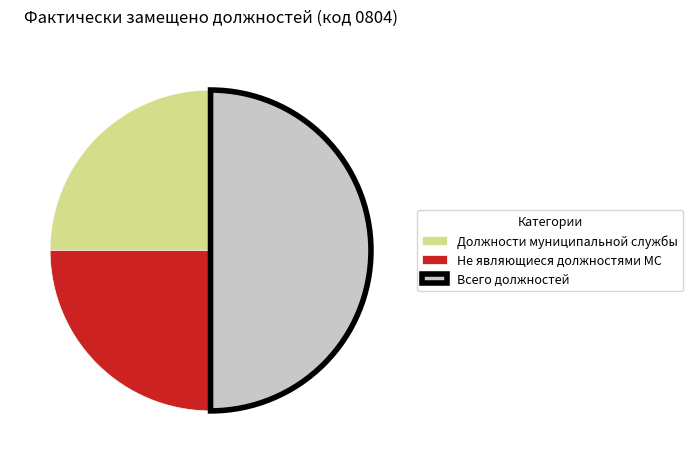

Which slice is the largest?

Всего должностей